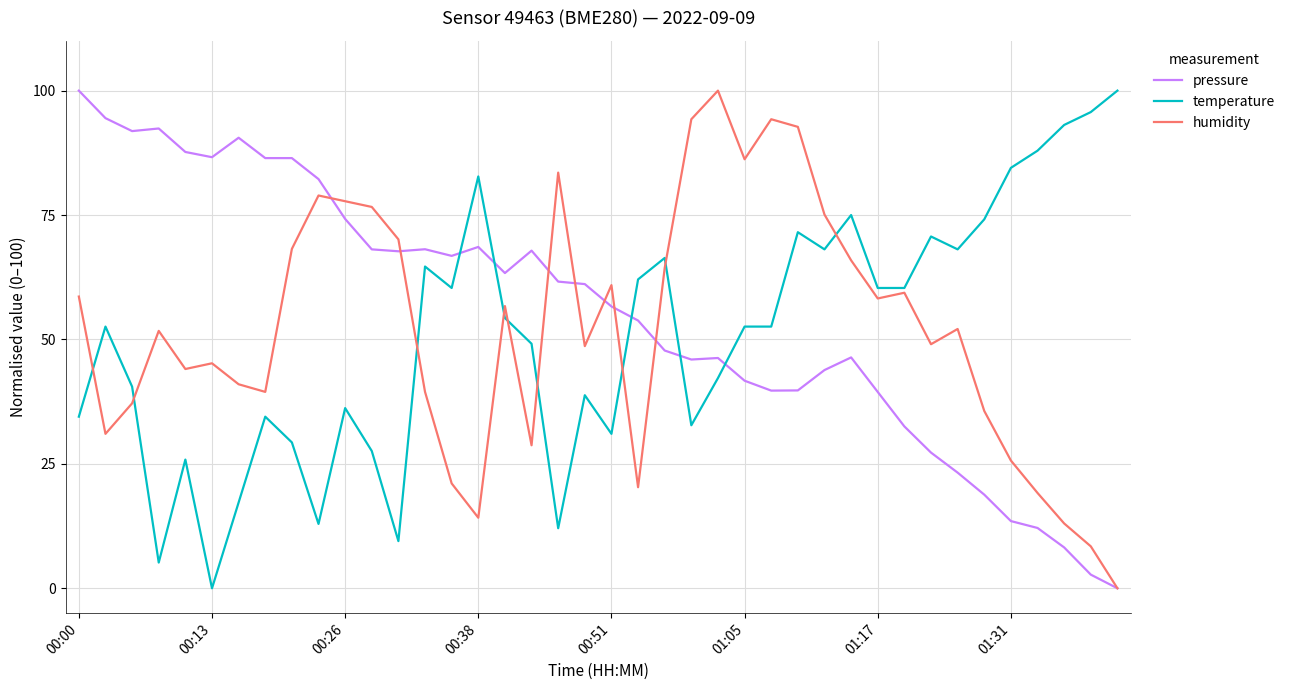

What is the difference between the maximum and minimum values in the pressure series?

100.0